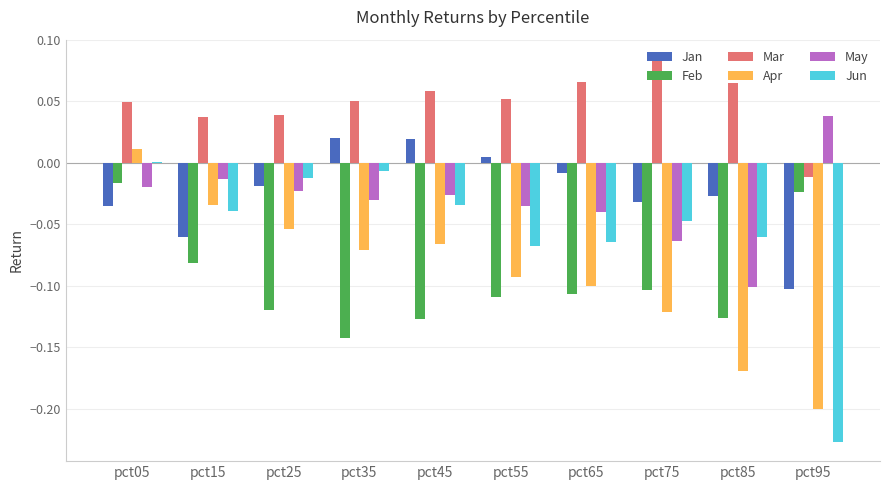

Which category has the highest value in the Mar series?

pct75